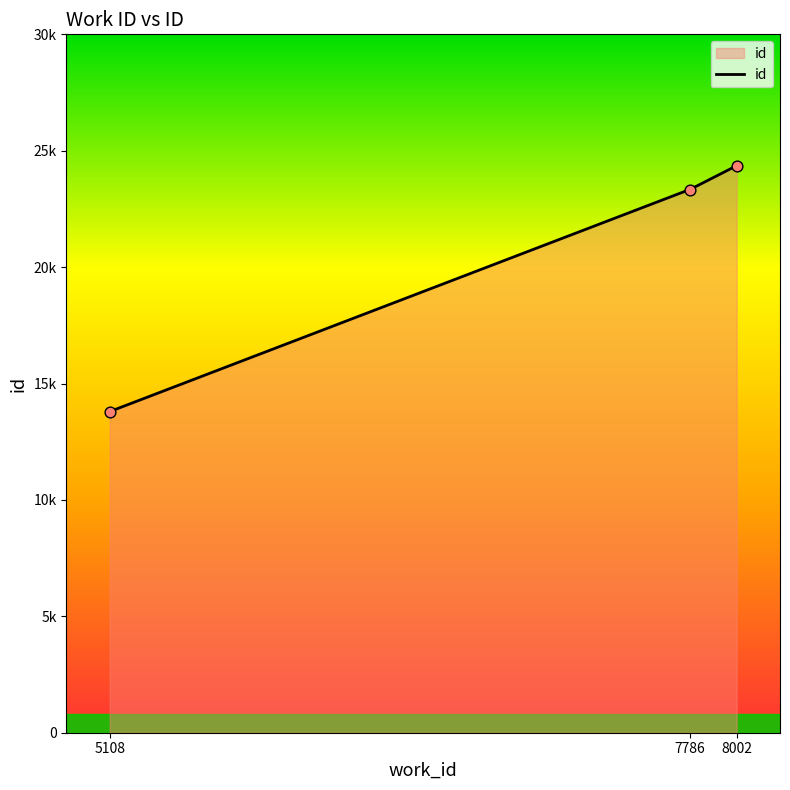

Between 8002 and 7786, which is larger?

8002